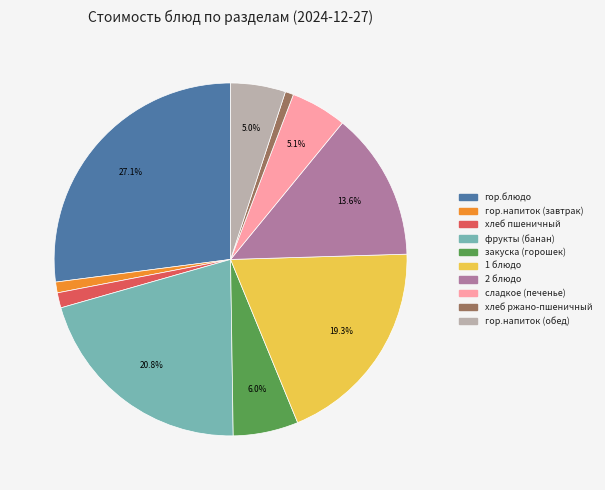

Does any single category account for the majority?

No